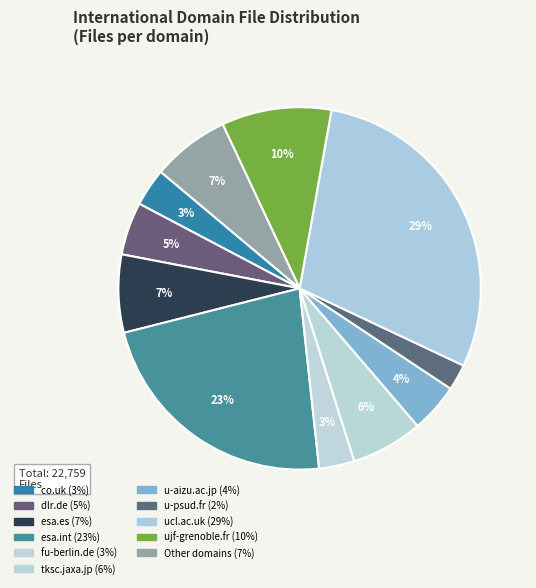

Count the number of slices in the pie.

11